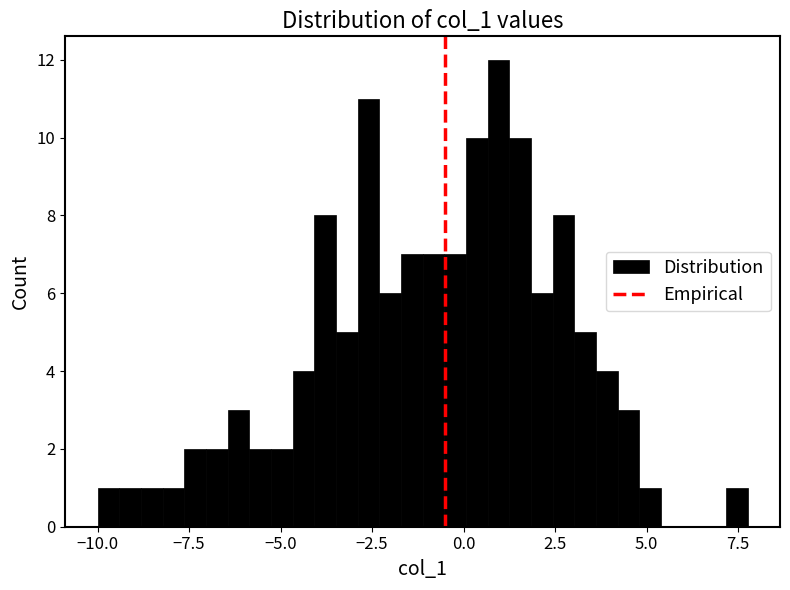

Read against the x-axis, roughly where is the centre of the tallest bar?

1.0